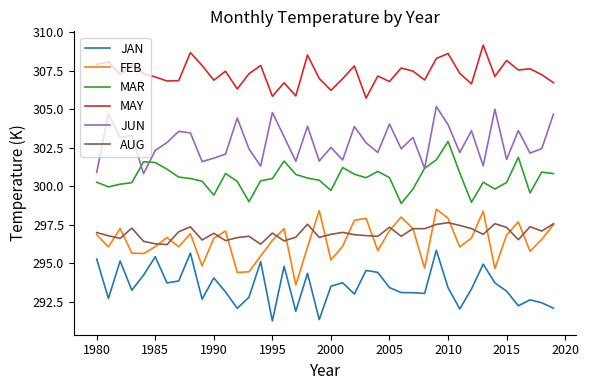

Which series has the largest range (max minus min)?

FEB